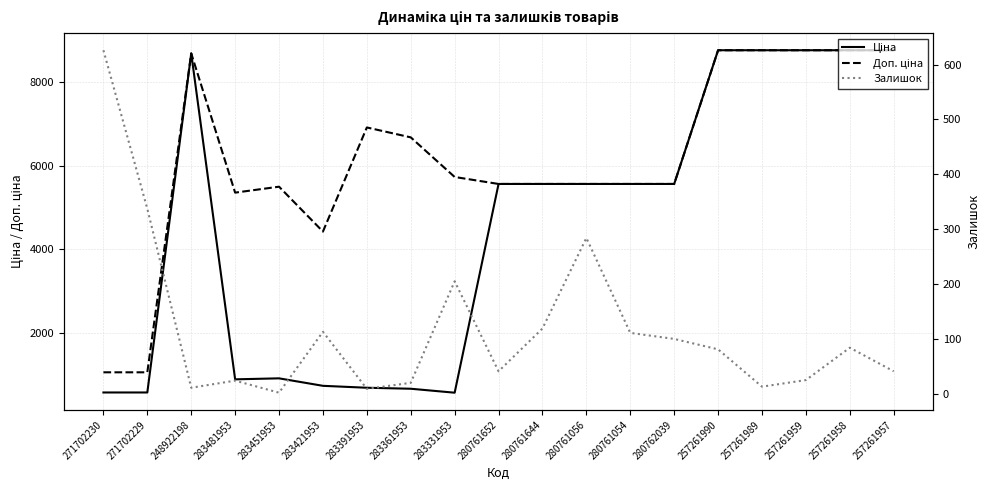

Does the chart have visible grid lines?

Yes